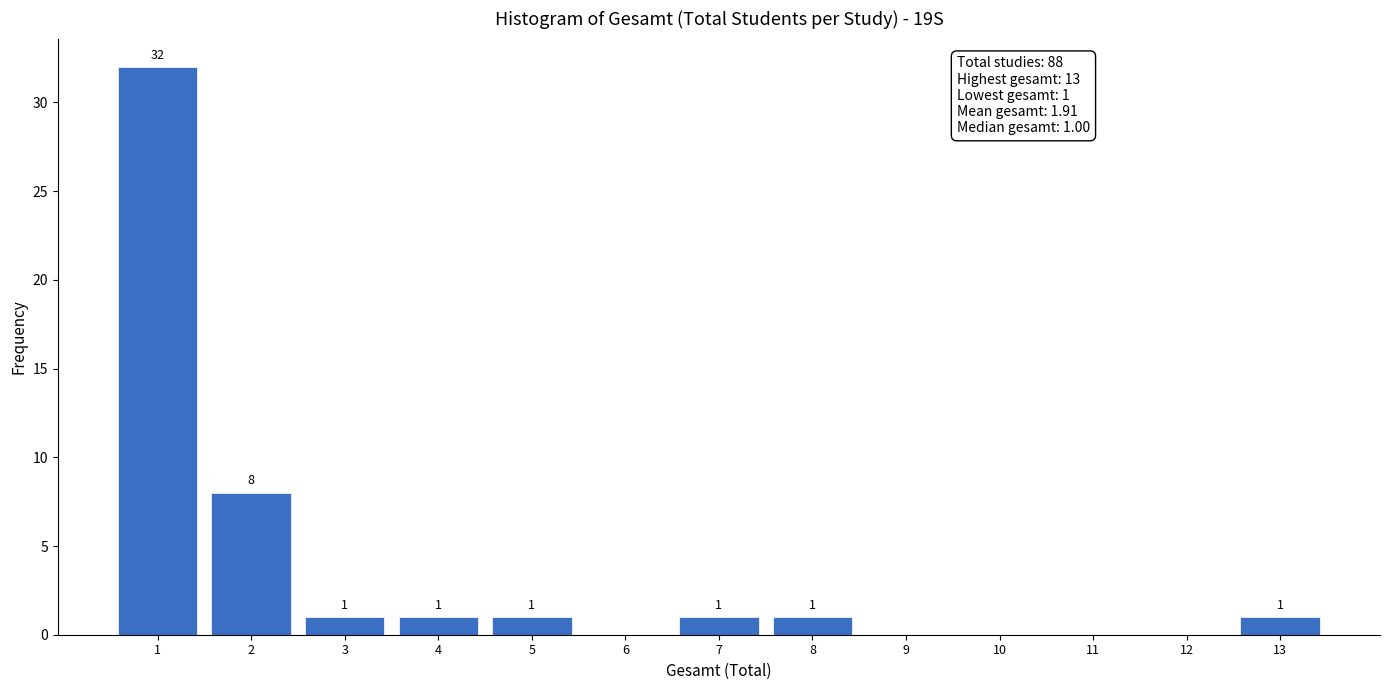

Over which range of the x-axis is the bar tallest?

0.5 to 1.5